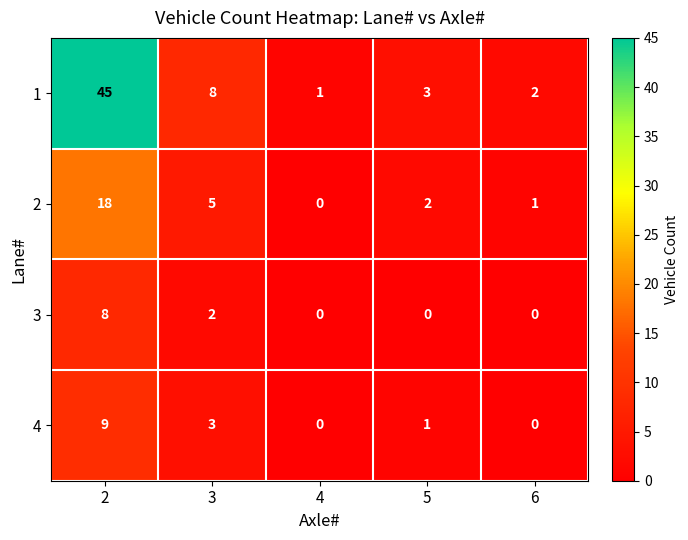

What is the maximum value shown in the chart?

45